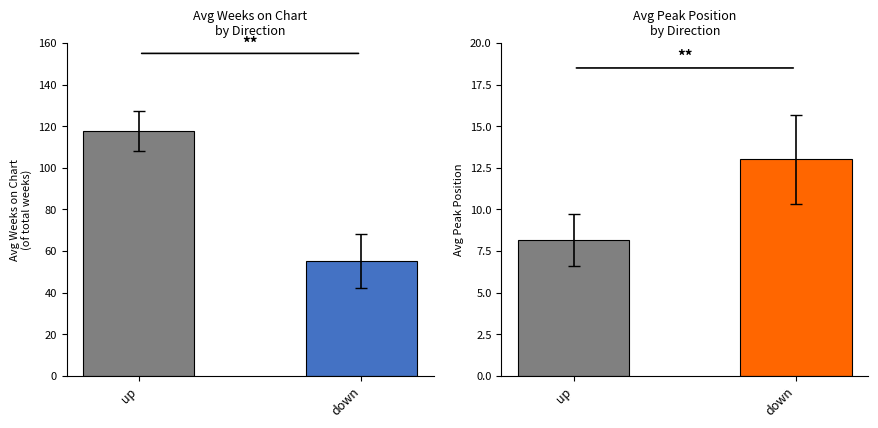

Which category has the lowest value across all series?

up